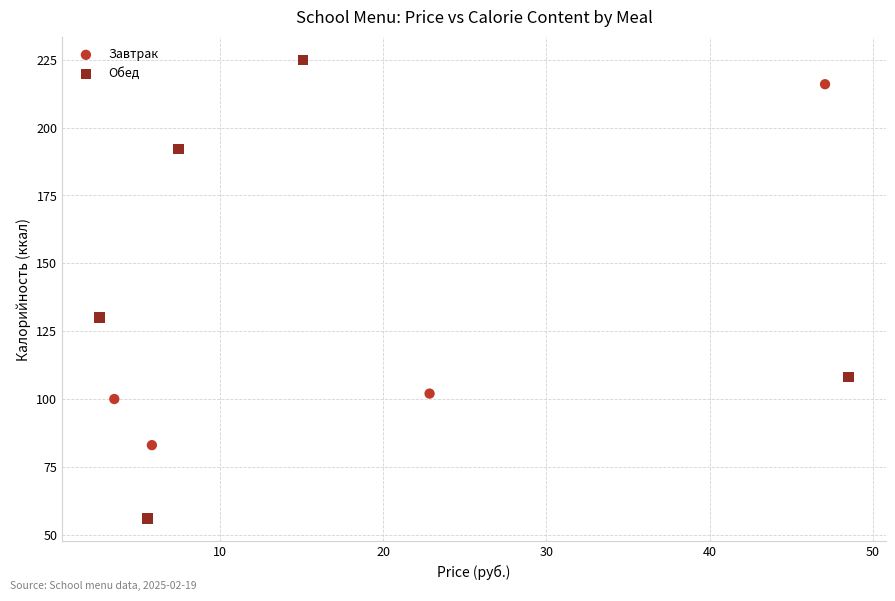

Which series contains the lowest Y value?

Обед